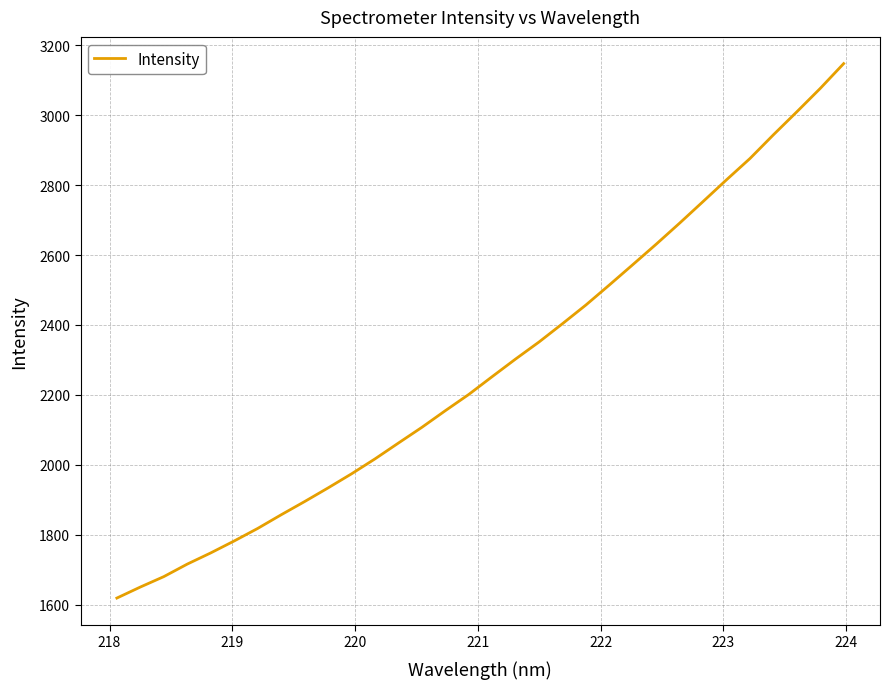

What is the greatest value displayed?

3147.2